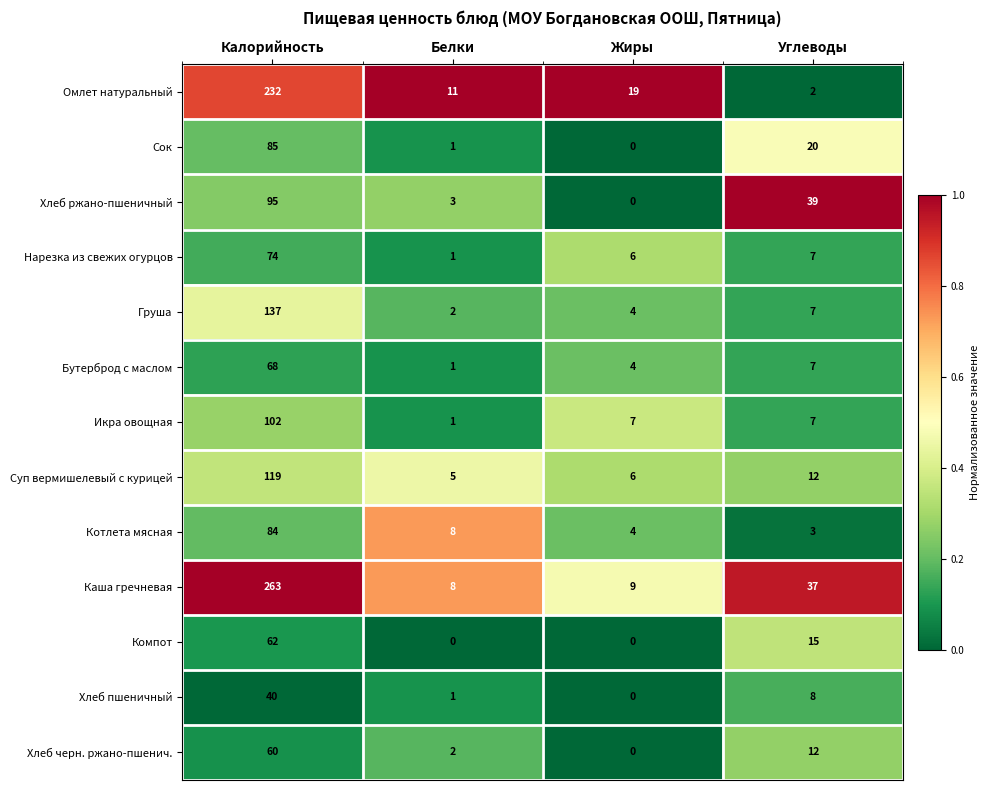

List the labels in order of Каша гречневая value, largest first.

Калорийность, Углеводы, Жиры, Белки